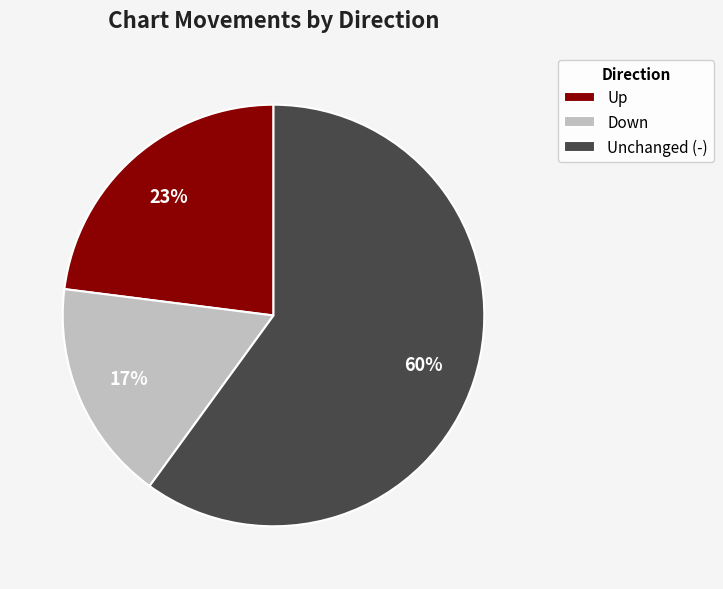

Between Down and Up, which is larger?

Up